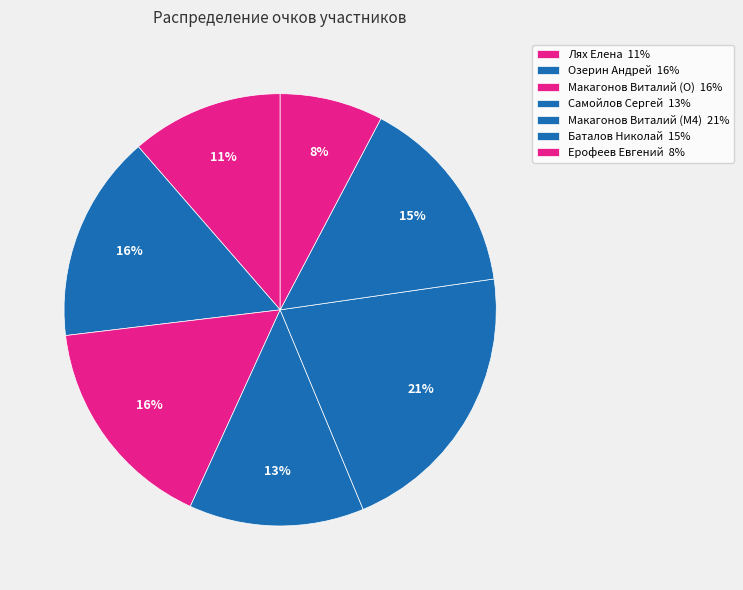

True or false: Макагонов Виталий (O) accounts for 4% of the total.

False